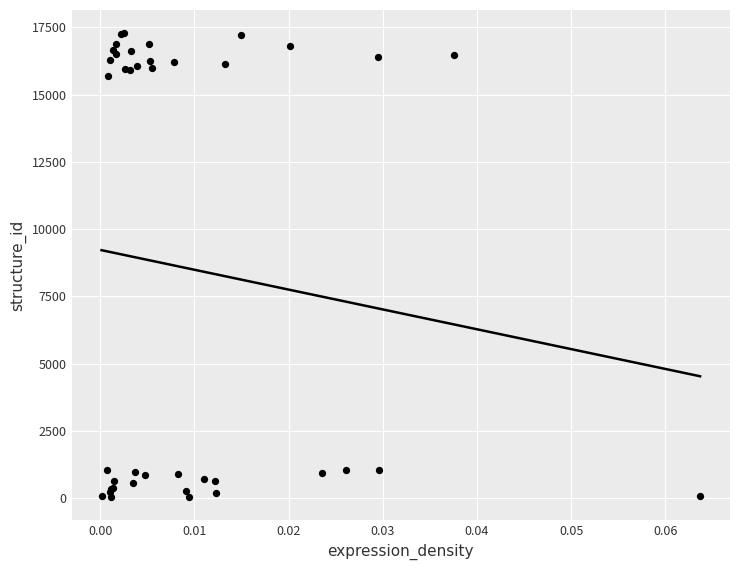

What Y value in the scatter plot is closest to 8656?

15697